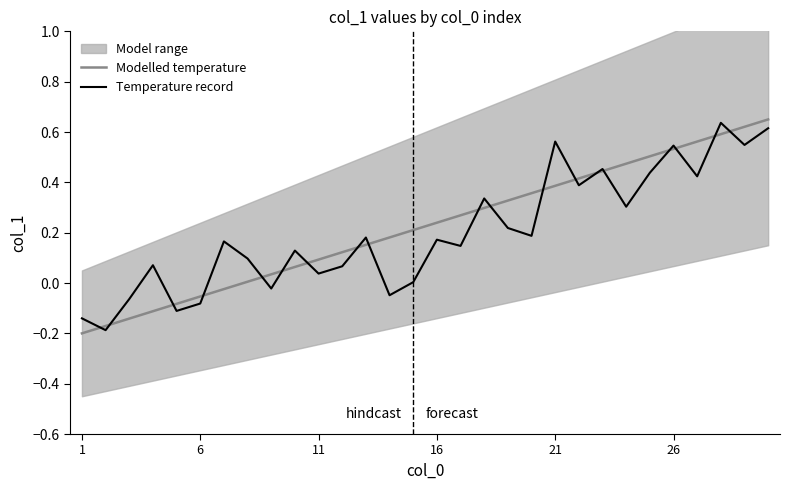

What is the highest value of the Modelled temperature series?

0.6